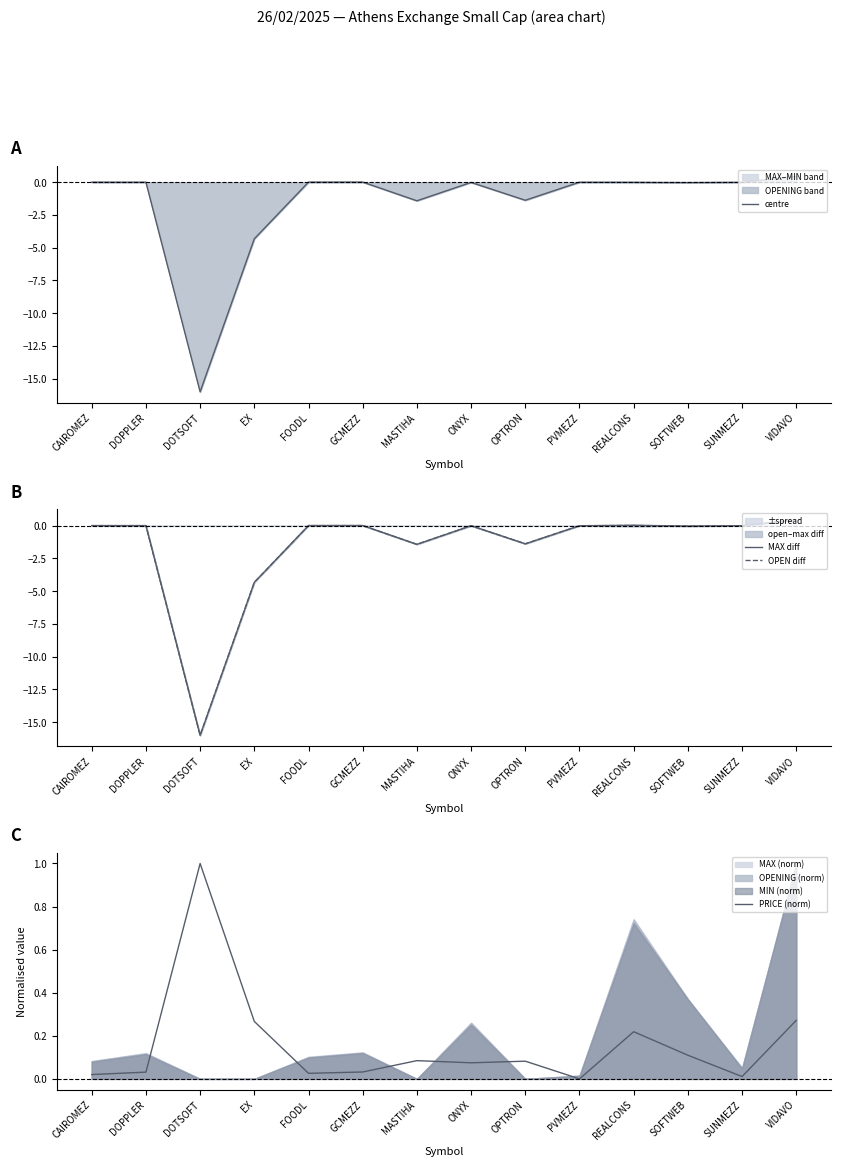

What is the difference between the OPEN diff values at EX and DOTSOFT?

11.7